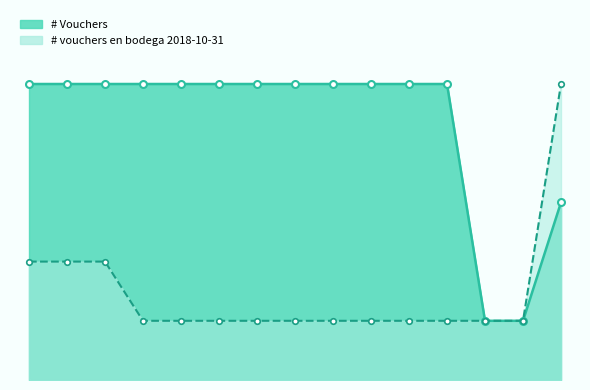

List the series in order of their peak value, highest first.

# Vouchers line, # vouchers en bodega 2018-10-31 line